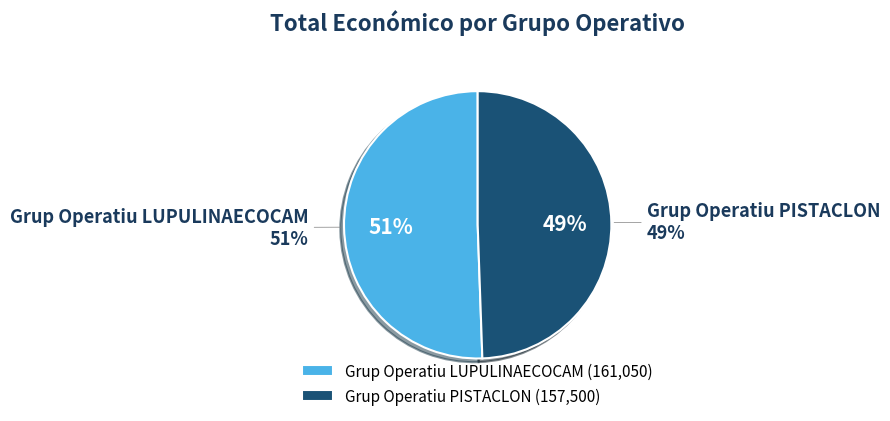

What portion of the pie excludes Grup Operatiu PISTACLON?

50.6%